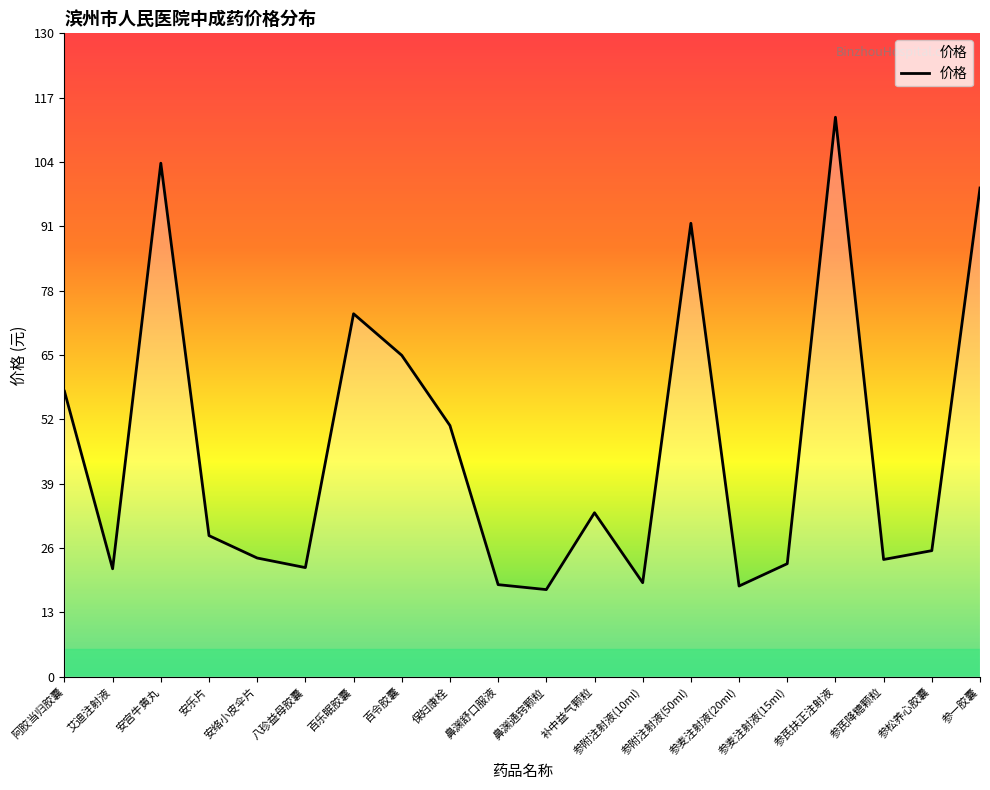

What is the smallest value displayed?

17.6